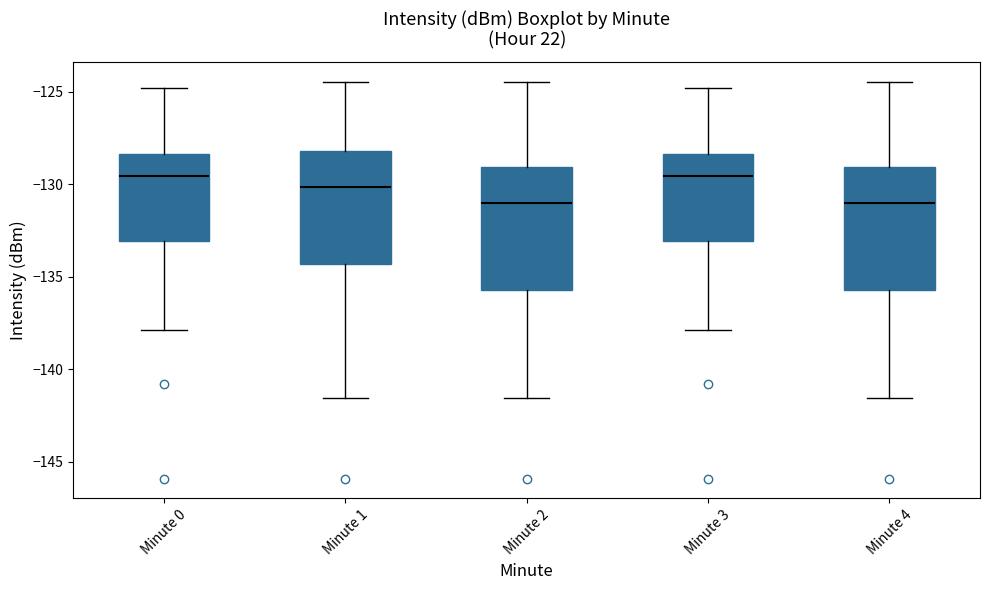

Reading left to right, transcribe this box plot: for each box, give where its median line is, the range the box spans, and where its two whiskers end, as read against the y-axis. The values are not printed on the chart, so give them approximately, as read against the axis.

Minute 0: median -129.5, box -133.0 to -128.5, whiskers -138.0 to -125.0
Minute 1: median -130.0, box -134.5 to -128.0, whiskers -141.5 to -124.5
Minute 2: median -131.0, box -135.5 to -129.0, whiskers -141.5 to -124.5
Minute 3: median -129.5, box -133.0 to -128.5, whiskers -138.0 to -125.0
Minute 4: median -131.0, box -135.5 to -129.0, whiskers -141.5 to -124.5